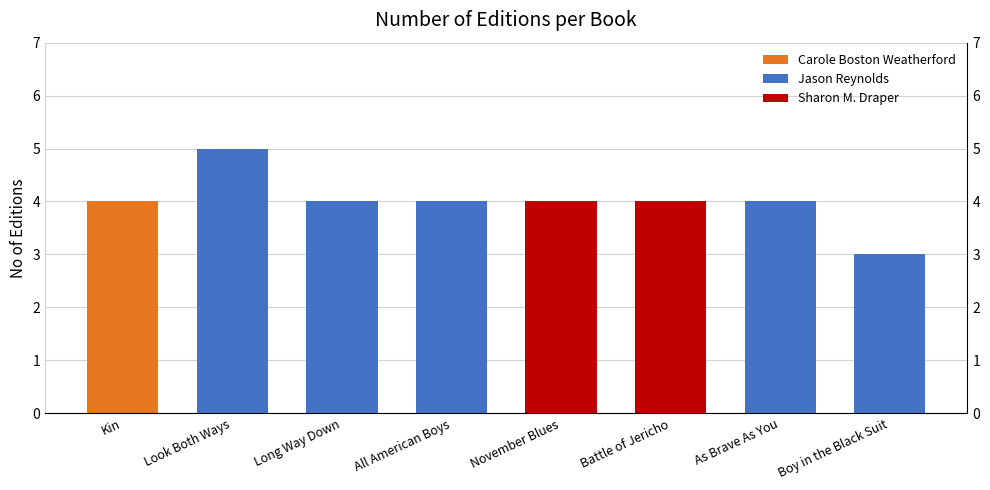

Reading left to right, what are all the values shown in this chart?

Kin=4	Look Both Ways=5	Long Way Down=4	All American Boys=4	November Blues=4	Battle of Jericho=4	As Brave As You=4	Boy in the Black Suit=3